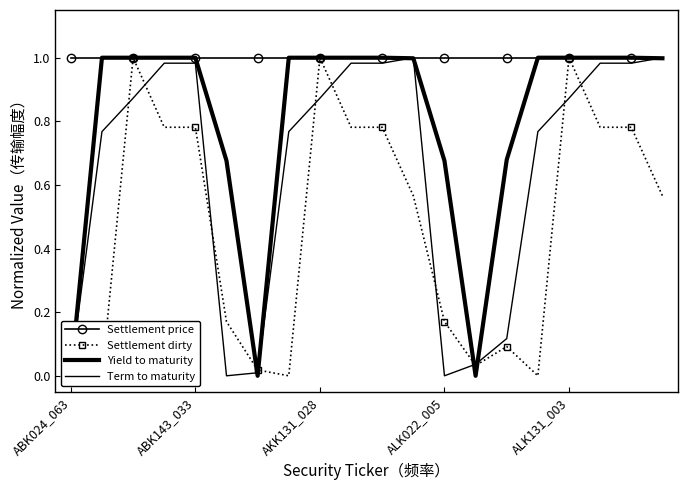

How many times do Yield to maturity and Settlement dirty cross each other?

5